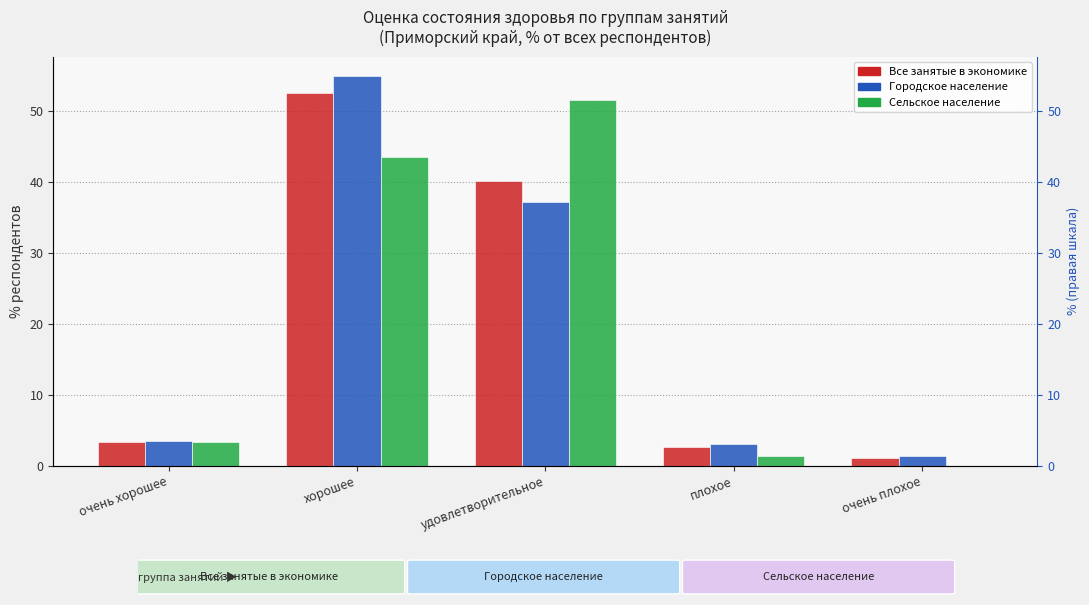

What is the sum of the Городское
население values at удовлетворительное and хорошее?

92.1